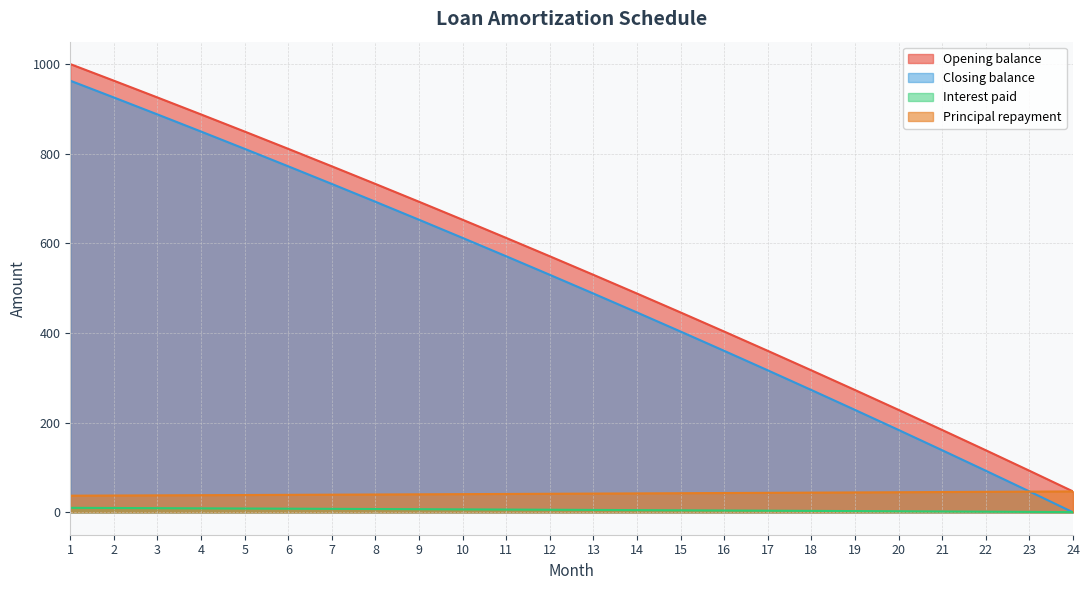

What is the total value across all series at 17?

724.0